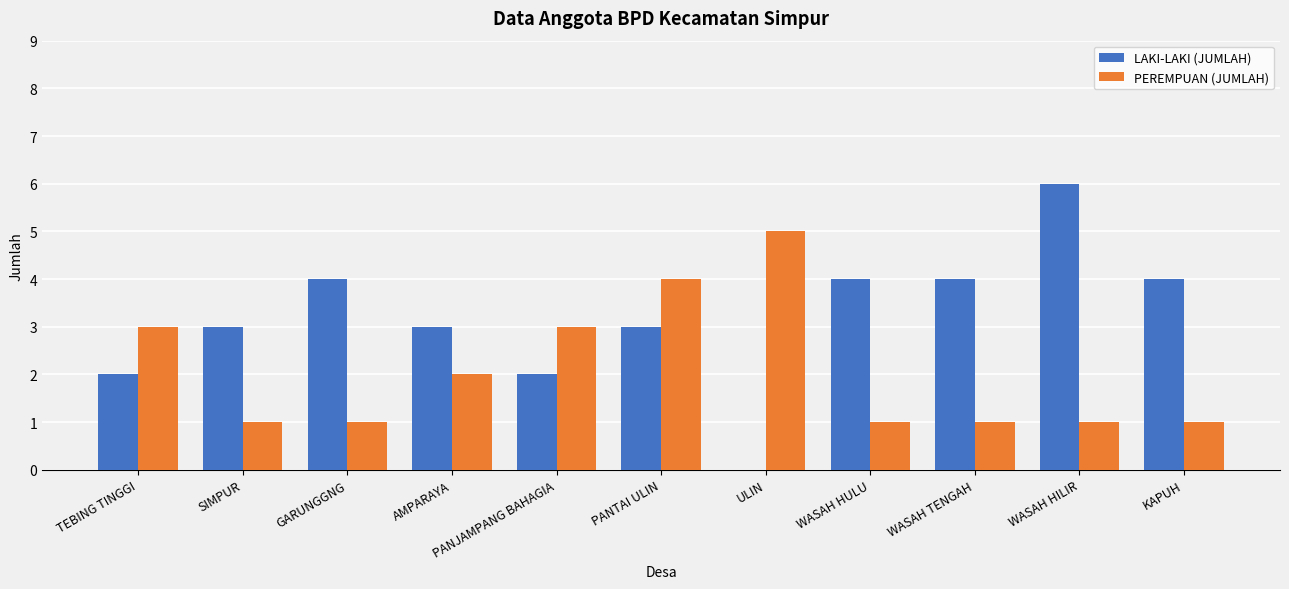

Which series has the largest total across all categories?

LAKI-LAKI (JUMLAH)